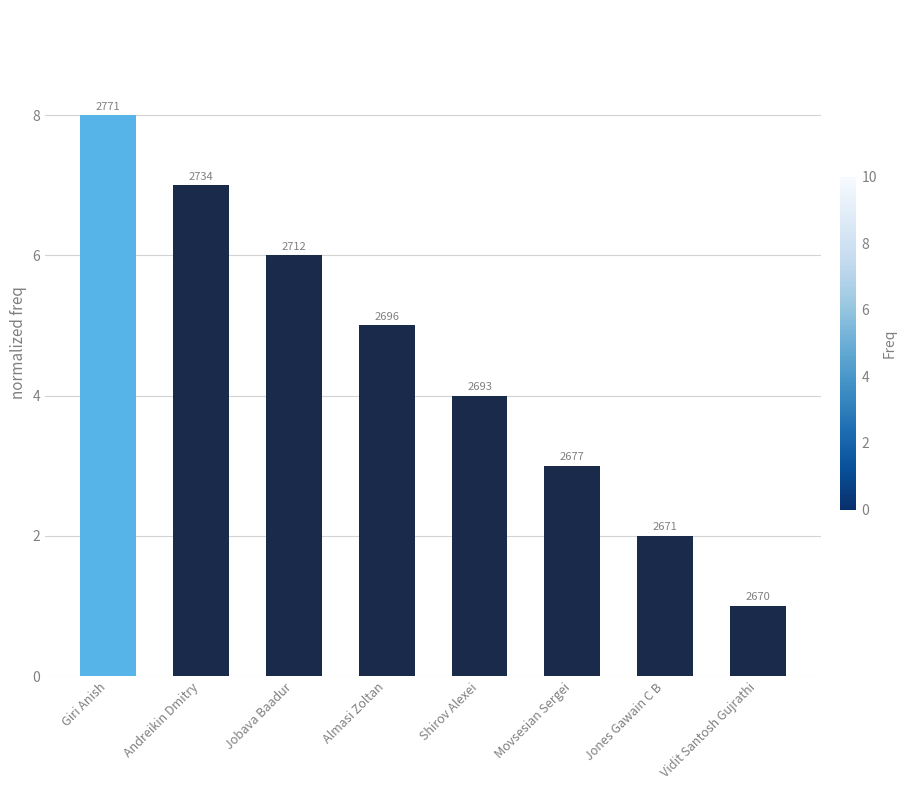

Which category has the lowest value across all series?

Vidit Santosh Gujrathi